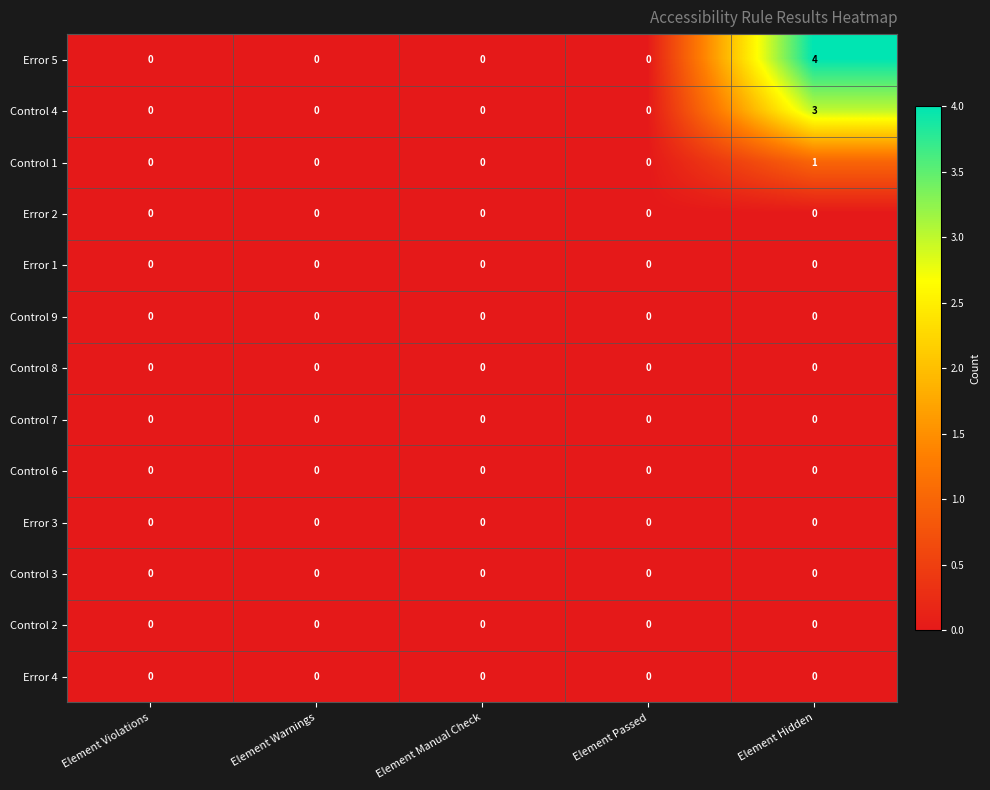

Which series has the largest range (max minus min)?

Error 5